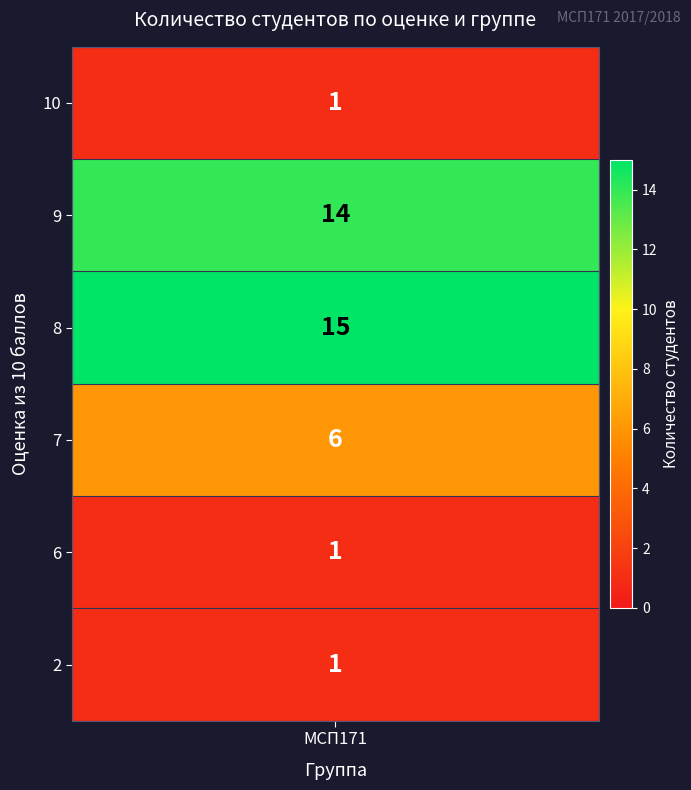

What is the smallest value displayed?

1